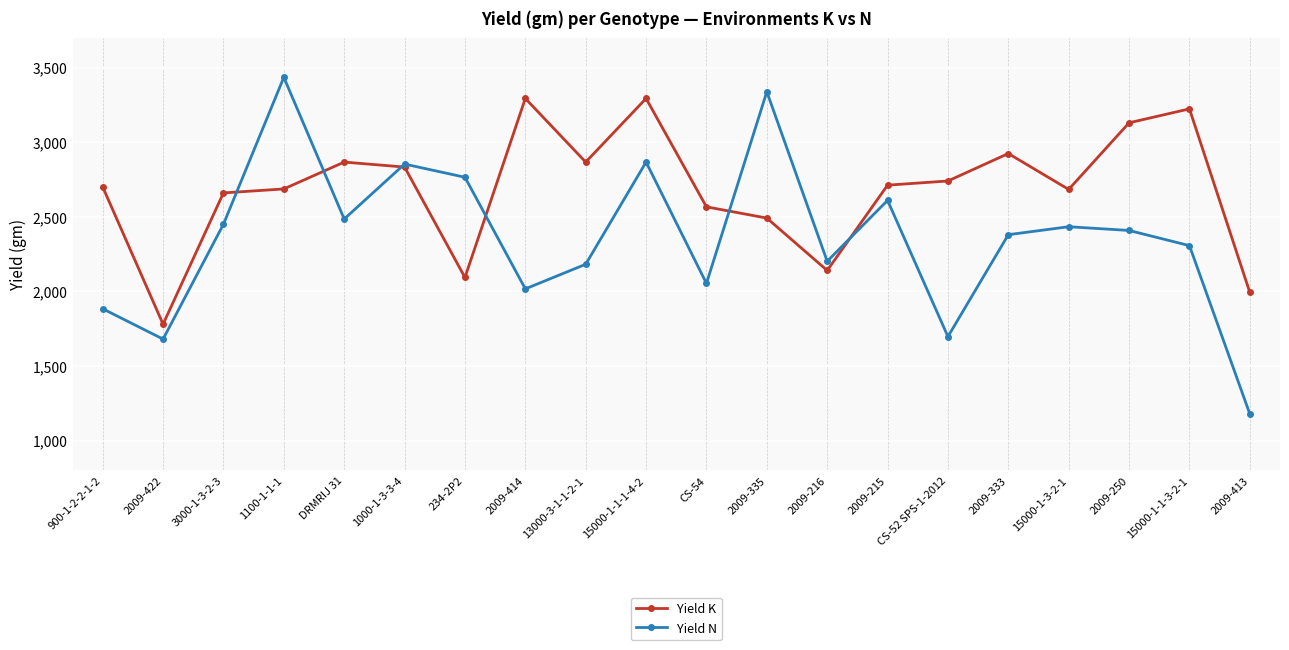

List the series in order of their overall mean, highest first.

Yield K, Yield N